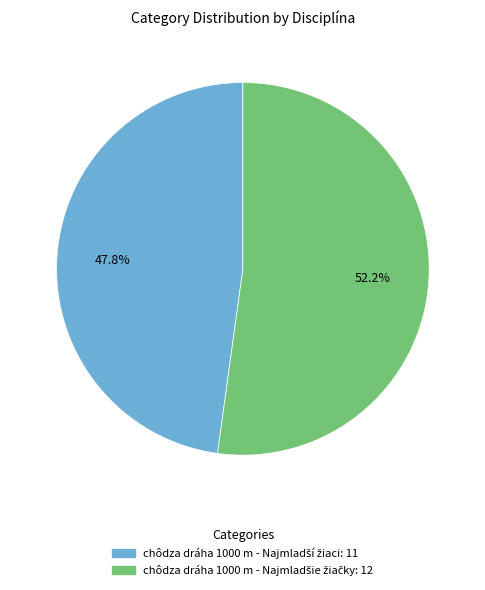

Does any single category account for the majority?

Yes